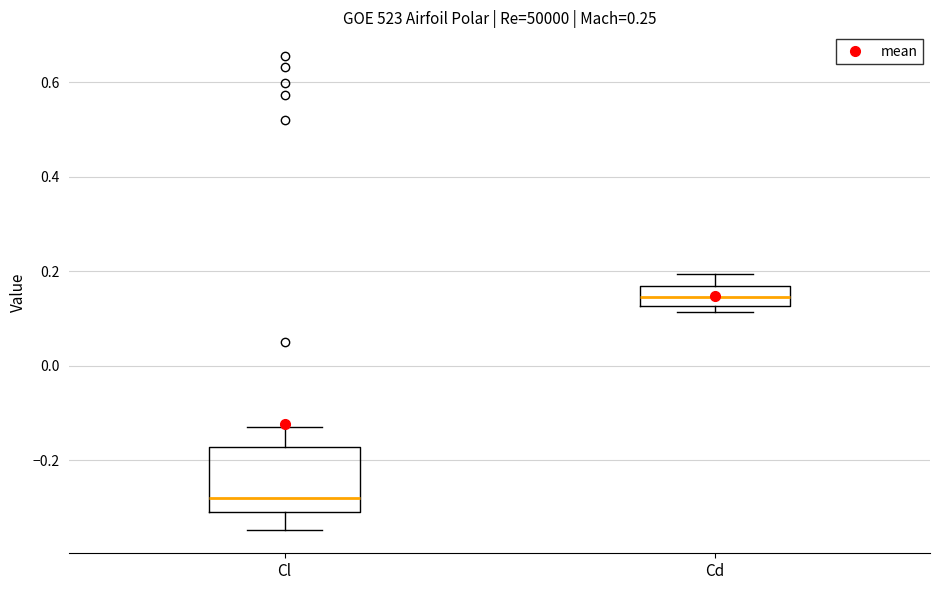

Comparing the boxes themselves (not the whiskers), which one is the tallest?

Cl